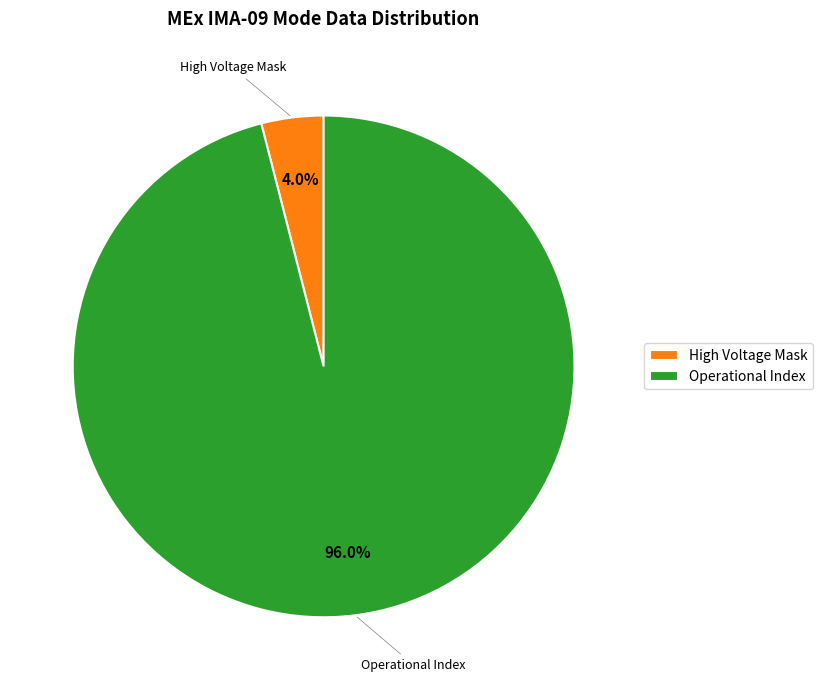

Which category has the smallest portion of the pie?

High Voltage Mask